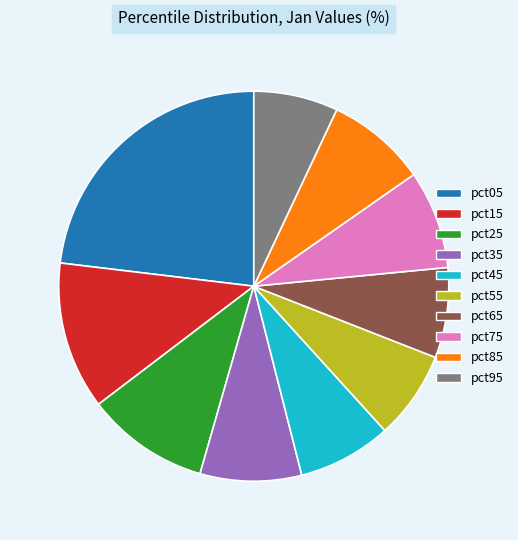

Is it true that pct55 is 1% of the pie?

False